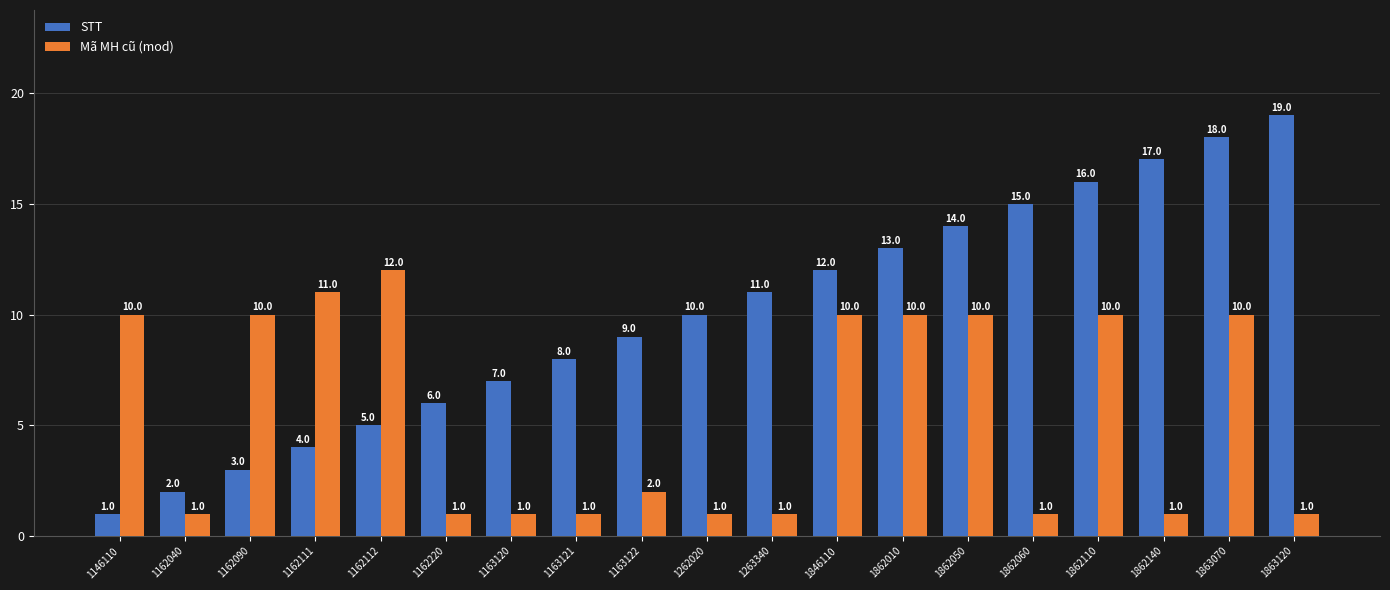

What is the difference between the maximum and minimum values in the Mã MH cũ (mod) series?

11